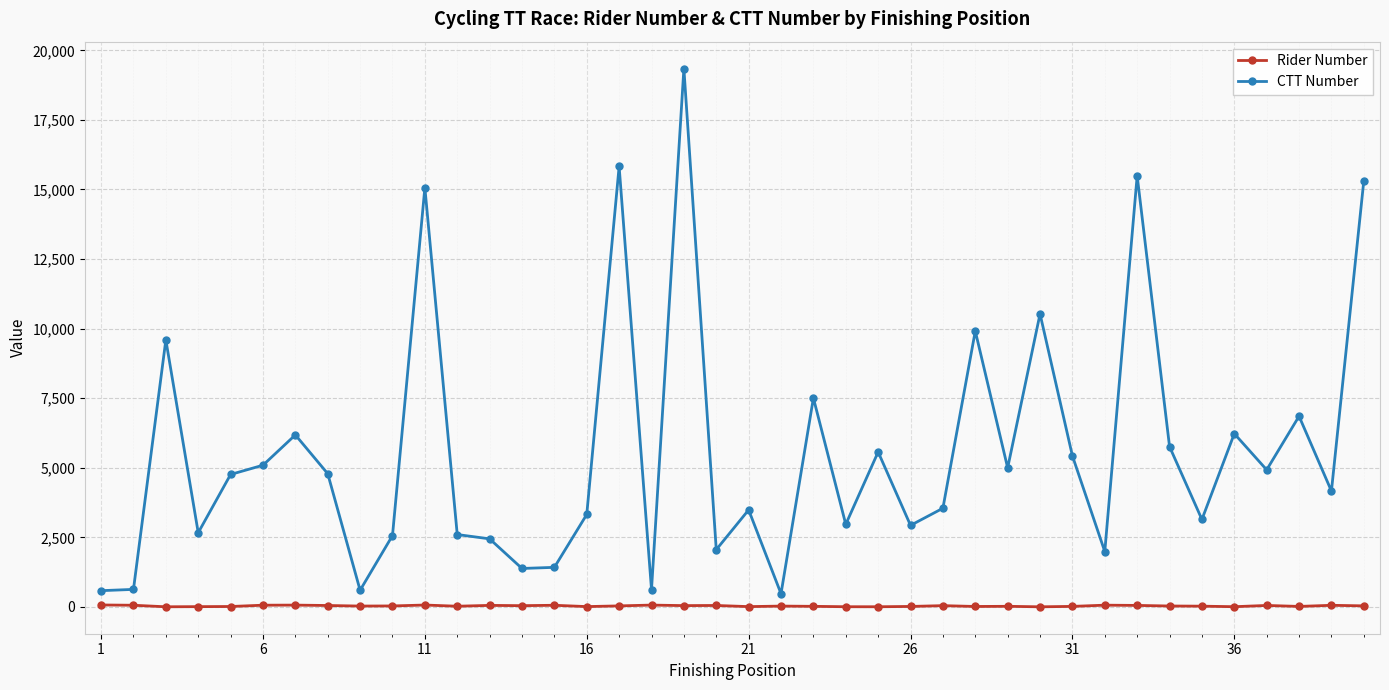

Which series has the largest range (max minus min)?

CTT Number